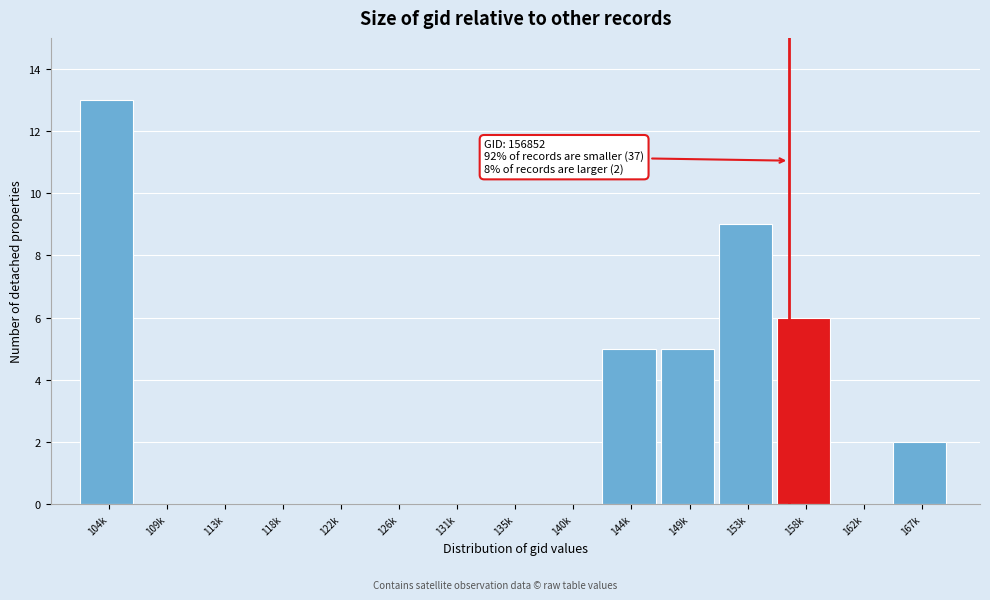

Reading left to right, what are all the values shown in this chart?

104k=13	109k=0	113k=0	118k=0	122k=0	126k=0	131k=0	135k=0	140k=0	144k=5	149k=5	153k=9	158k=6	162k=0	167k=2